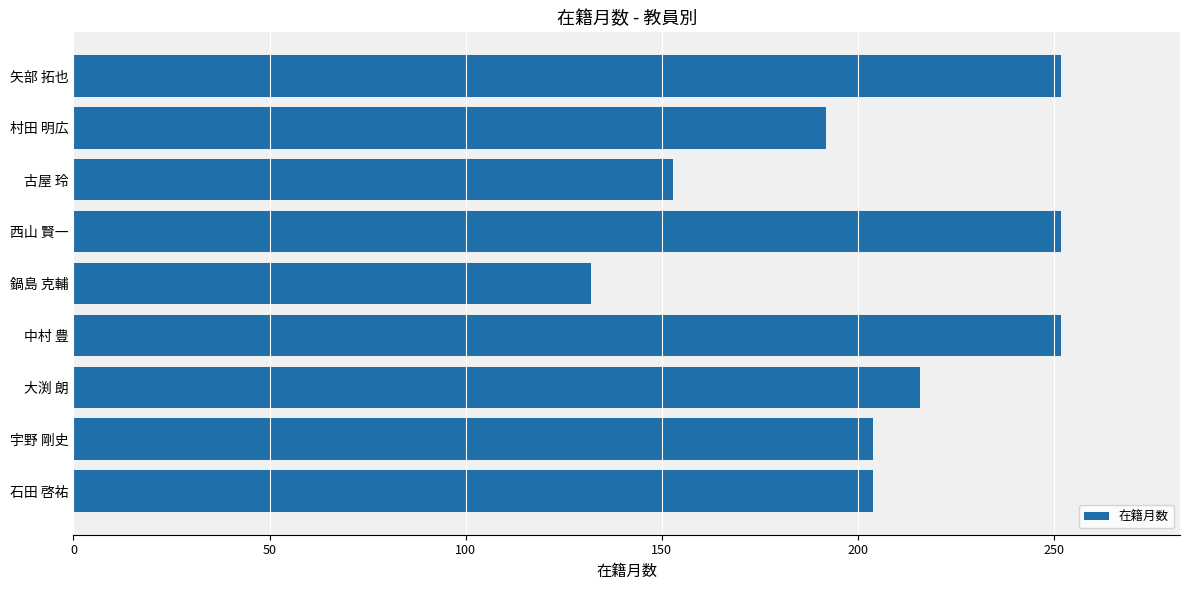

What is the greatest value displayed?

252